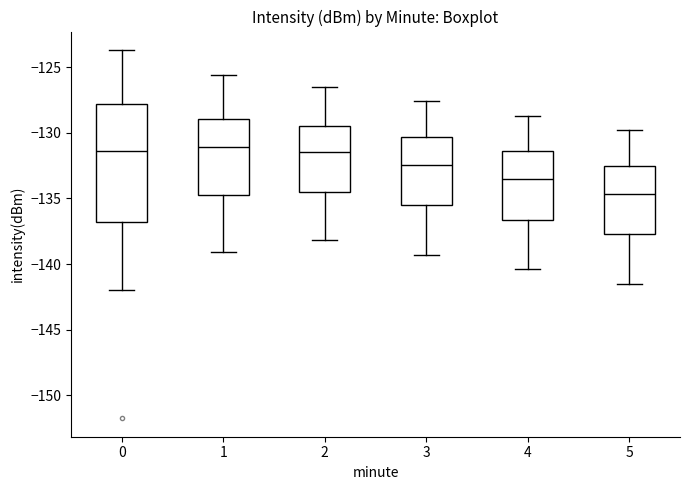

Which box has the lowest median line?

5